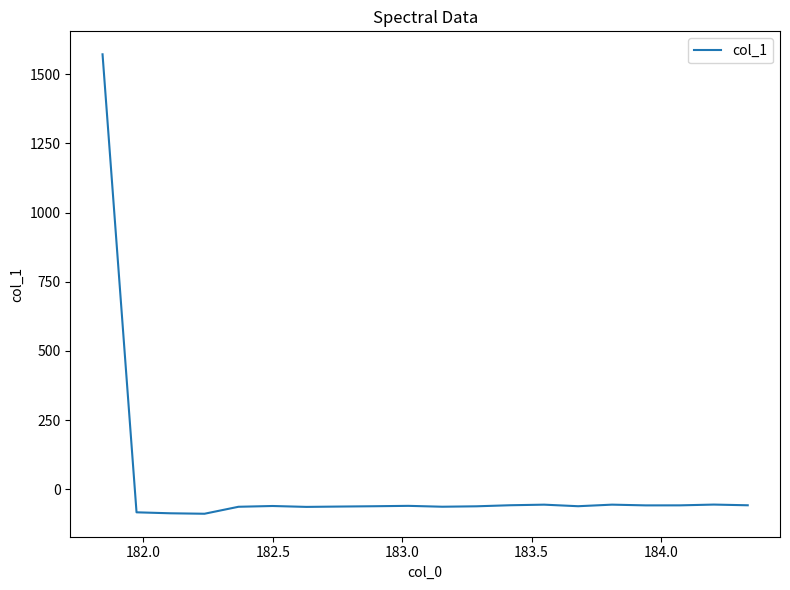

What is the minimum value shown in the chart?

-88.2